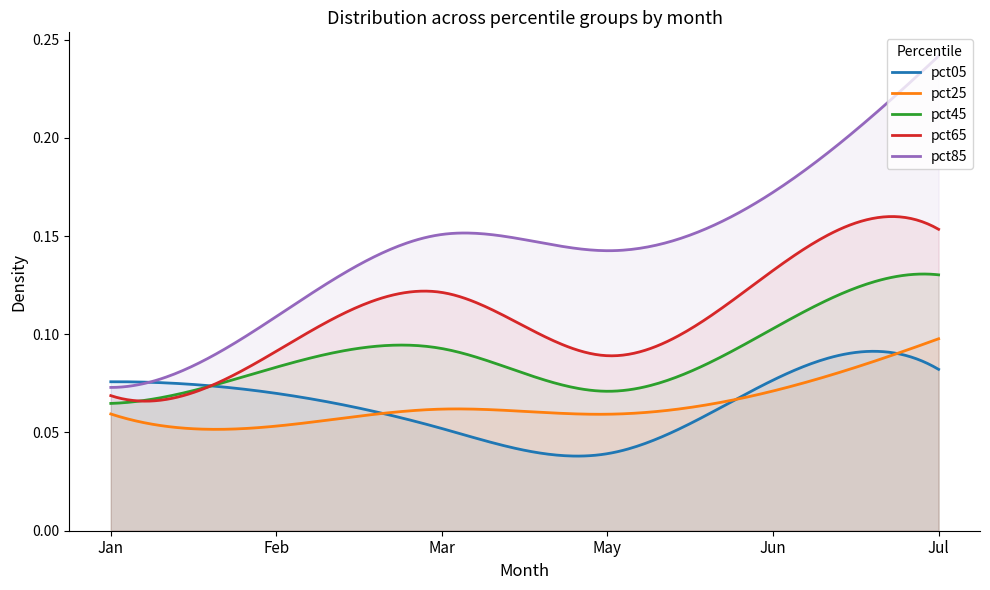

What is the spread (max minus min) of values at May?

0.1